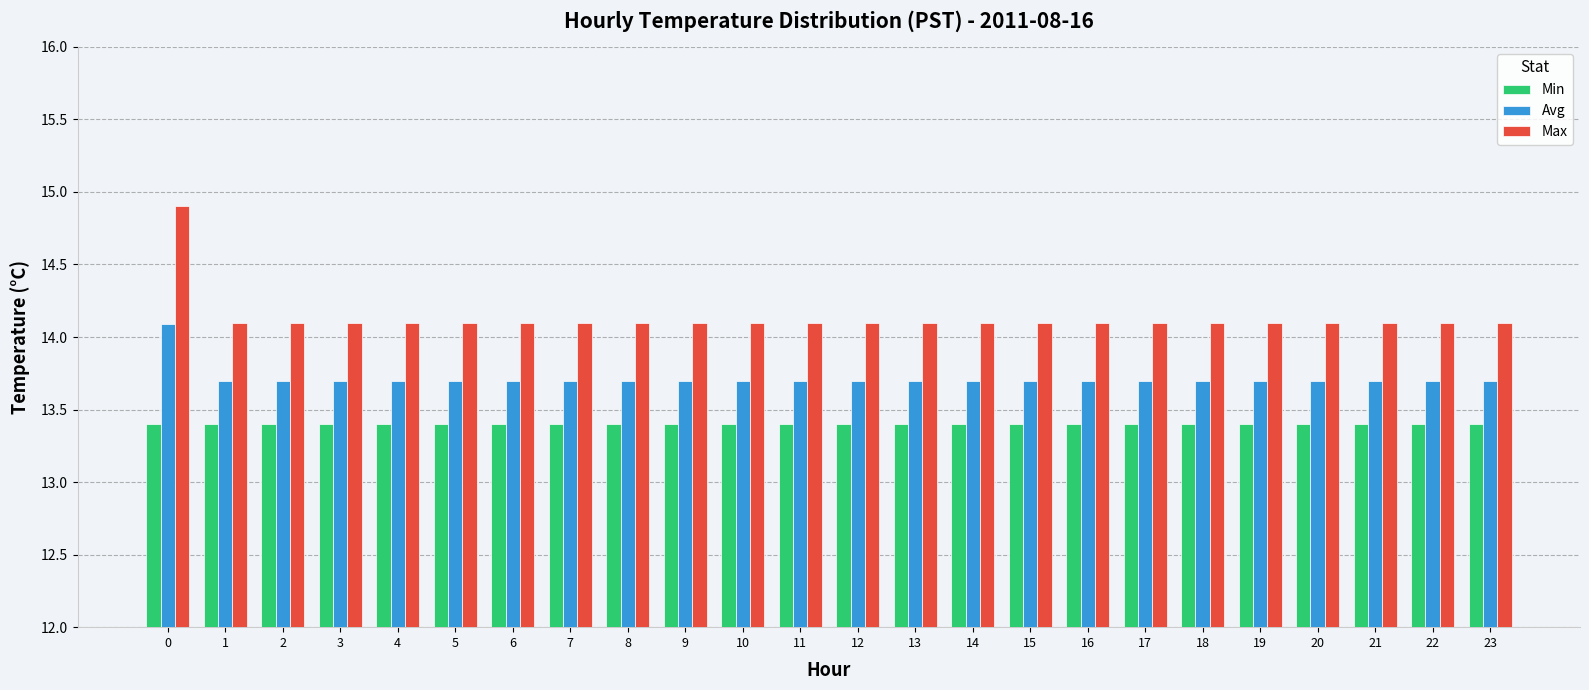

Reading left to right, list all the values displayed in this chart.

Min: 0=13.4	1=13.4	2=13.4	3=13.4	4=13.4	5=13.4	6=13.4	7=13.4	8=13.4	9=13.4	10=13.4	11=13.4	12=13.4	13=13.4	14=13.4	15=13.4	16=13.4	17=13.4	18=13.4	19=13.4	20=13.4	21=13.4	22=13.4	23=13.4
Avg: 0=14.1	1=13.7	2=13.7	3=13.7	4=13.7	5=13.7	6=13.7	7=13.7	8=13.7	9=13.7	10=13.7	11=13.7	12=13.7	13=13.7	14=13.7	15=13.7	16=13.7	17=13.7	18=13.7	19=13.7	20=13.7	21=13.7	22=13.7	23=13.7
Max: 0=14.9	1=14.1	2=14.1	3=14.1	4=14.1	5=14.1	6=14.1	7=14.1	8=14.1	9=14.1	10=14.1	11=14.1	12=14.1	13=14.1	14=14.1	15=14.1	16=14.1	17=14.1	18=14.1	19=14.1	20=14.1	21=14.1	22=14.1	23=14.1